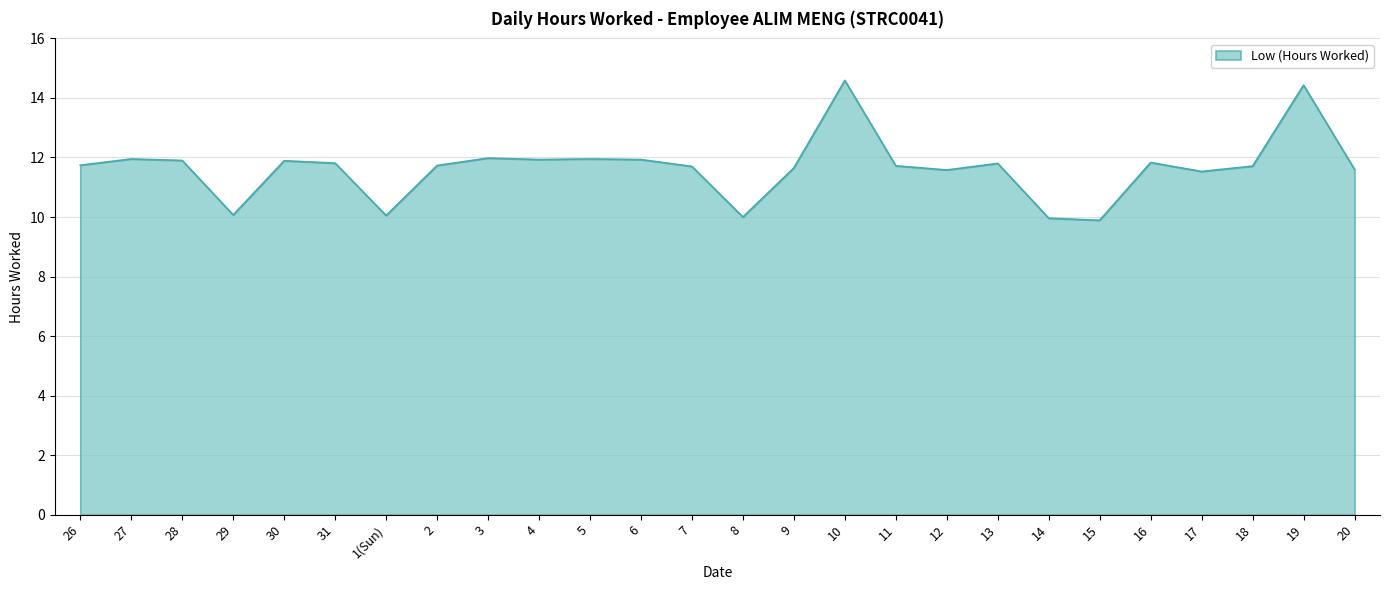

What position from the left is 16?

22